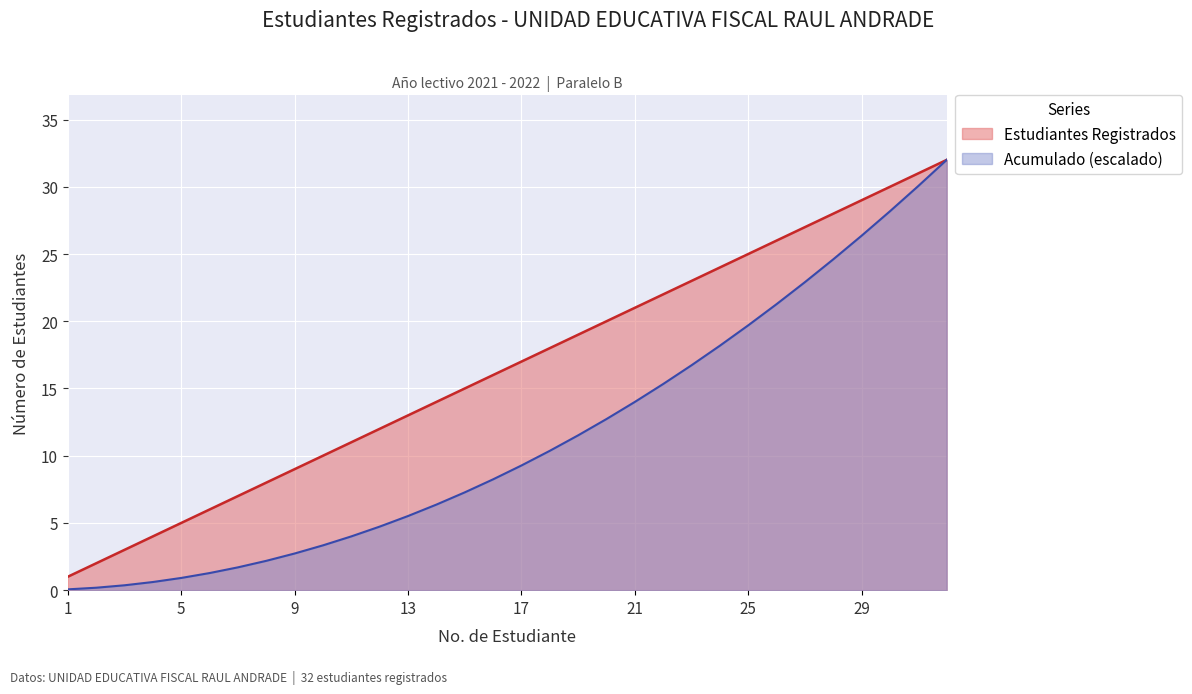

What is the value of the Acumulado point at the 10th from the left?

3.3